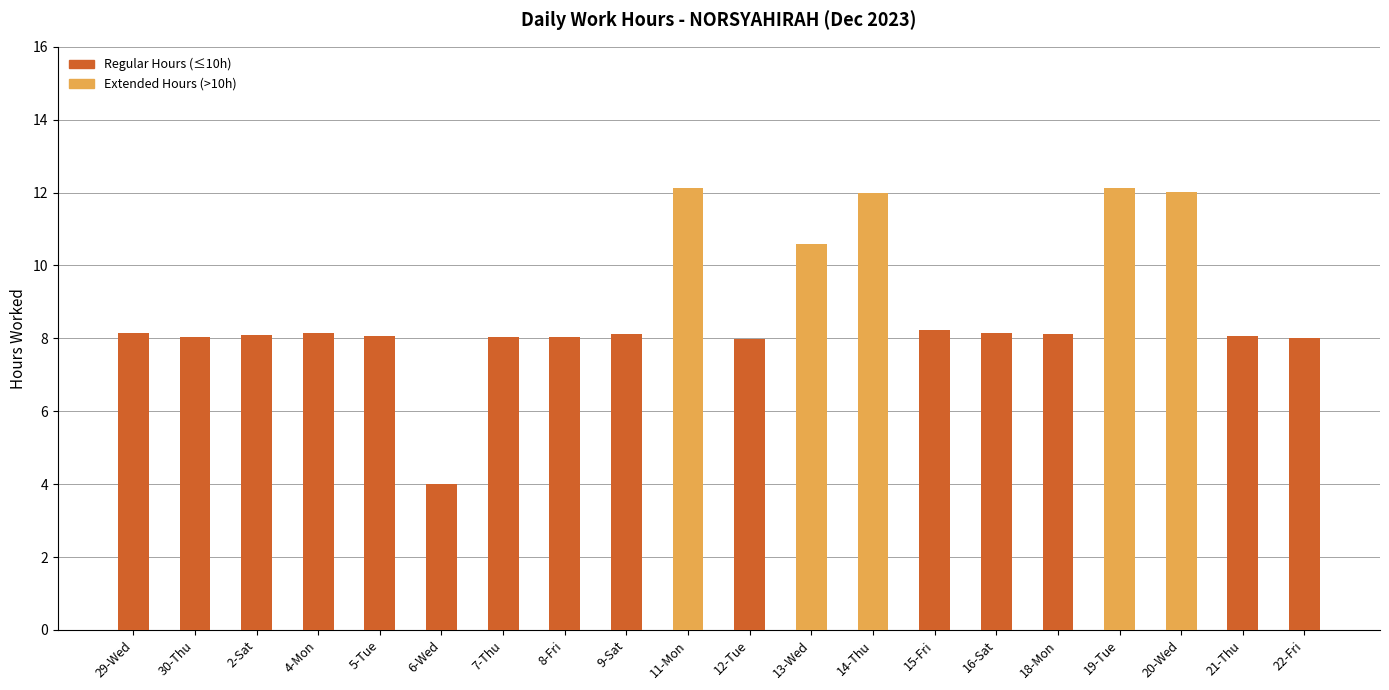

Approximately how many times larger is the value at 13-Wed compared to 11-Mon?

0.9